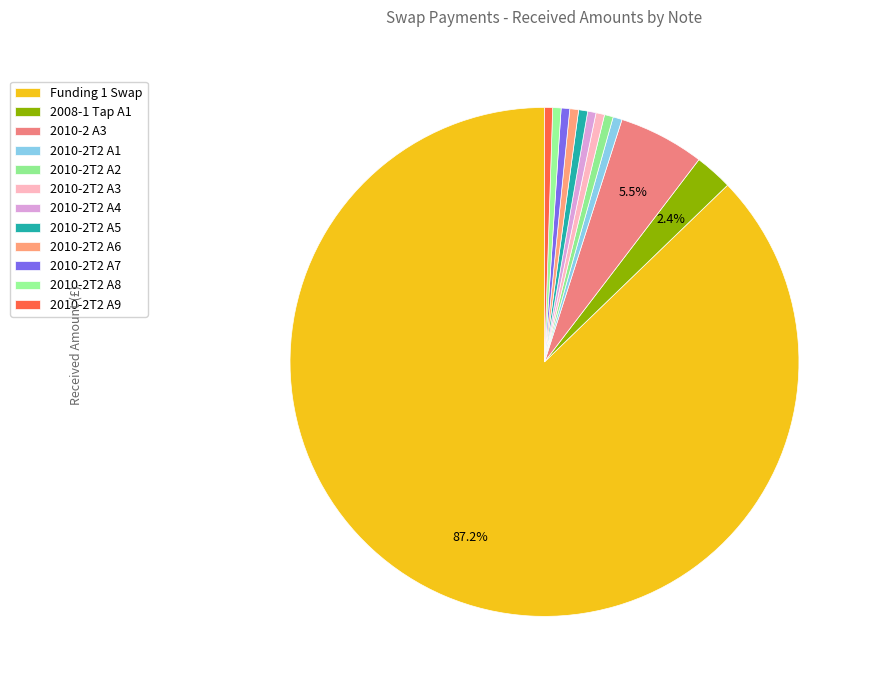

Is it true that 2008-1 Tap A1 is 16% of the pie?

False